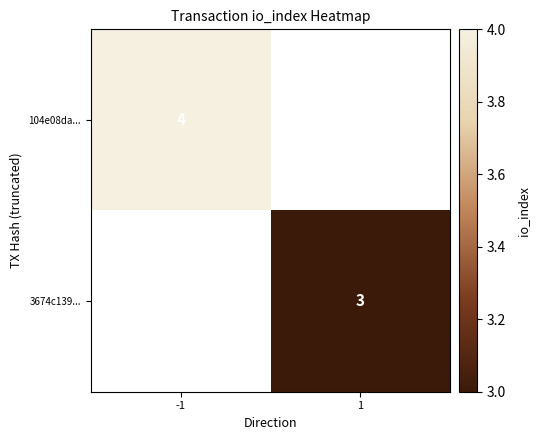

The value of 104e08da... at -1 is 4. True or false?

True